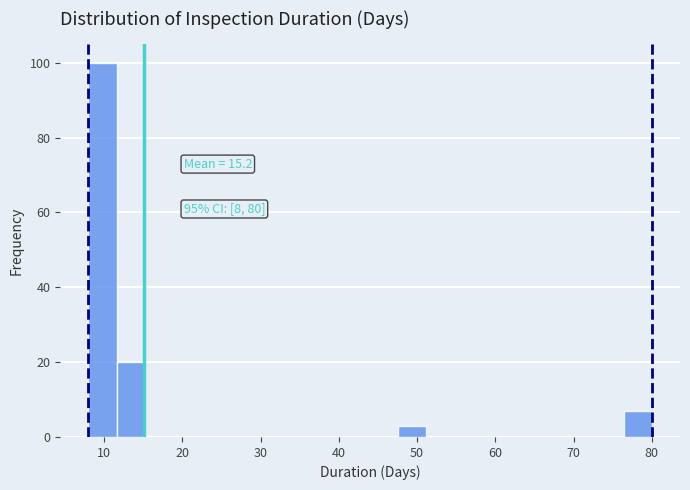

Around what value on the x-axis is the tallest bar? Give the approximate position of its centre, as read against the axis.

10